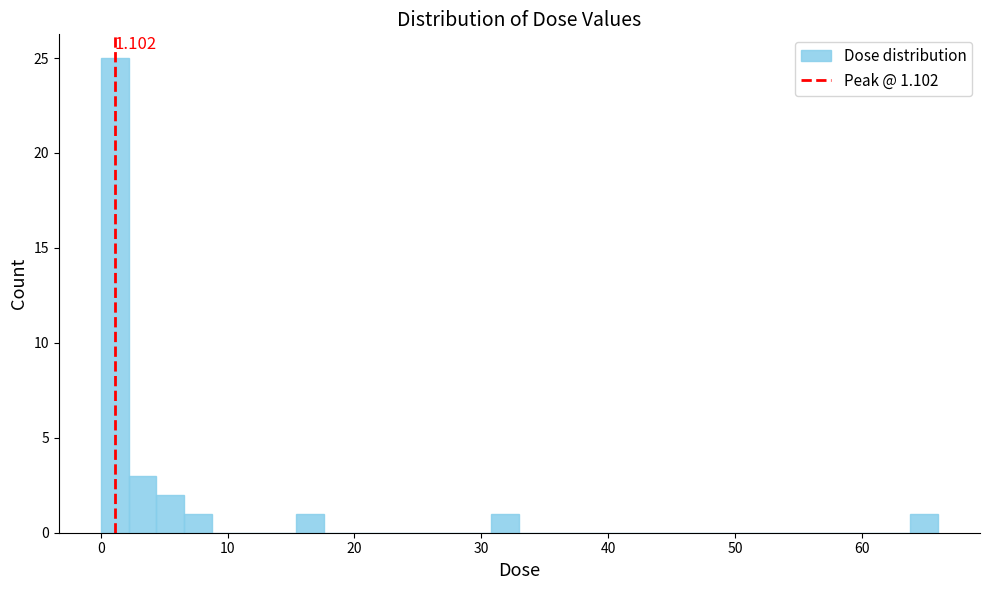

Read against the x-axis, roughly where is the centre of the tallest bar?

1